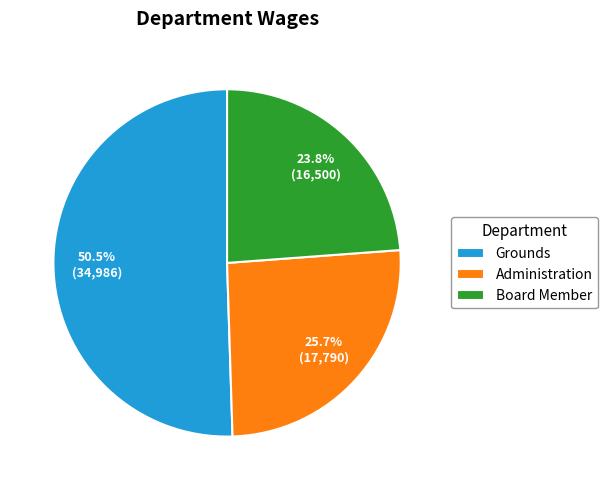

How many slices are in this pie chart?

3